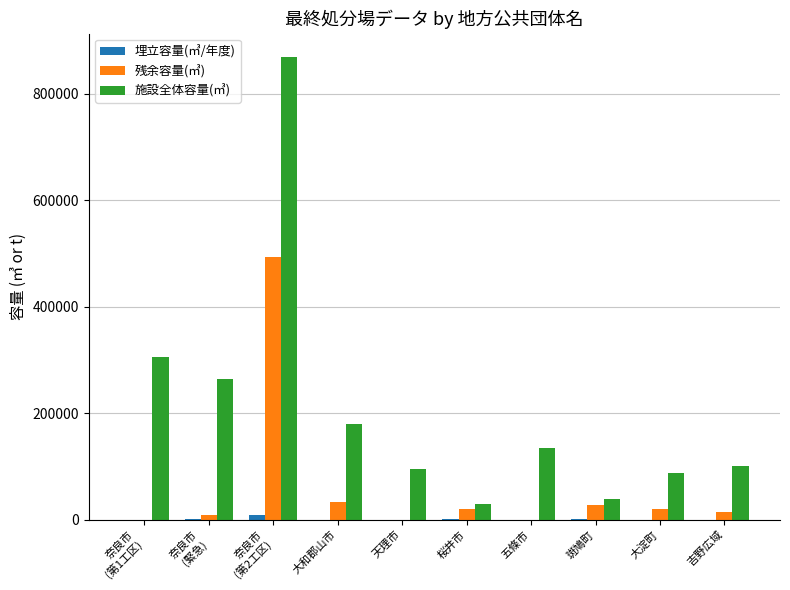

The value of 残余容量(㎥) at 奈良市
(緊急) is 9660.0. True or false?

True